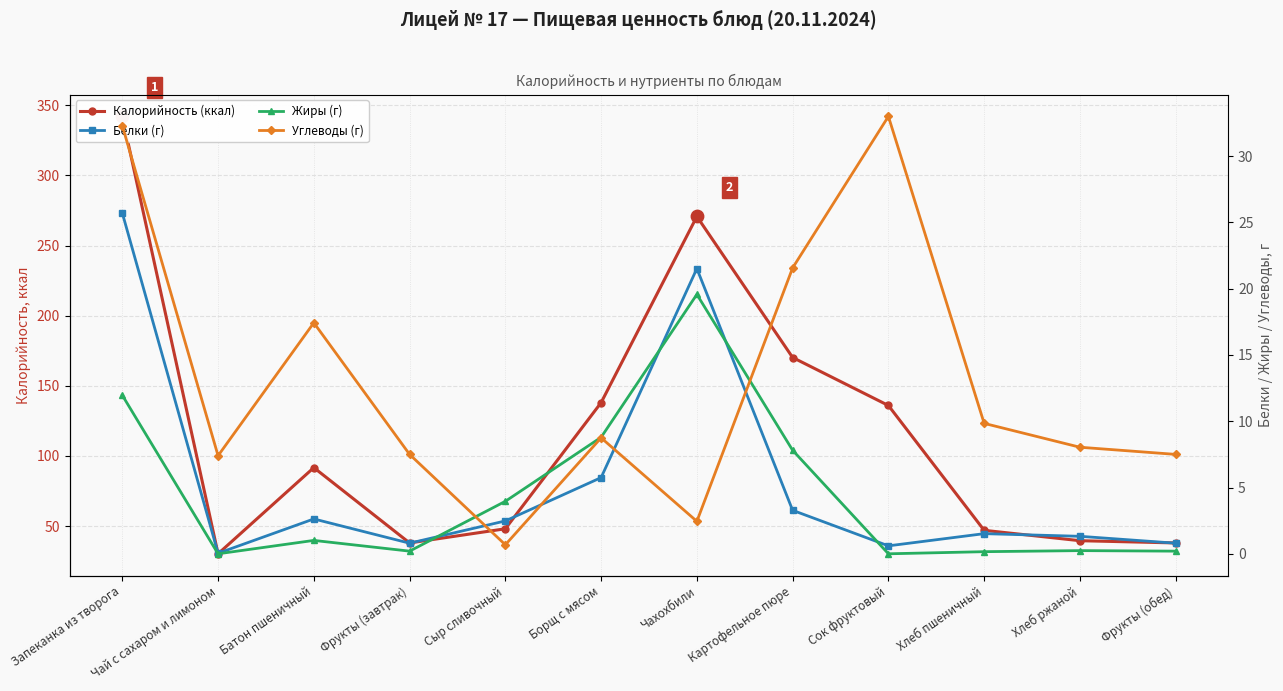

Which series has the largest Y range (max minus min)?

Калорийность (ккал)